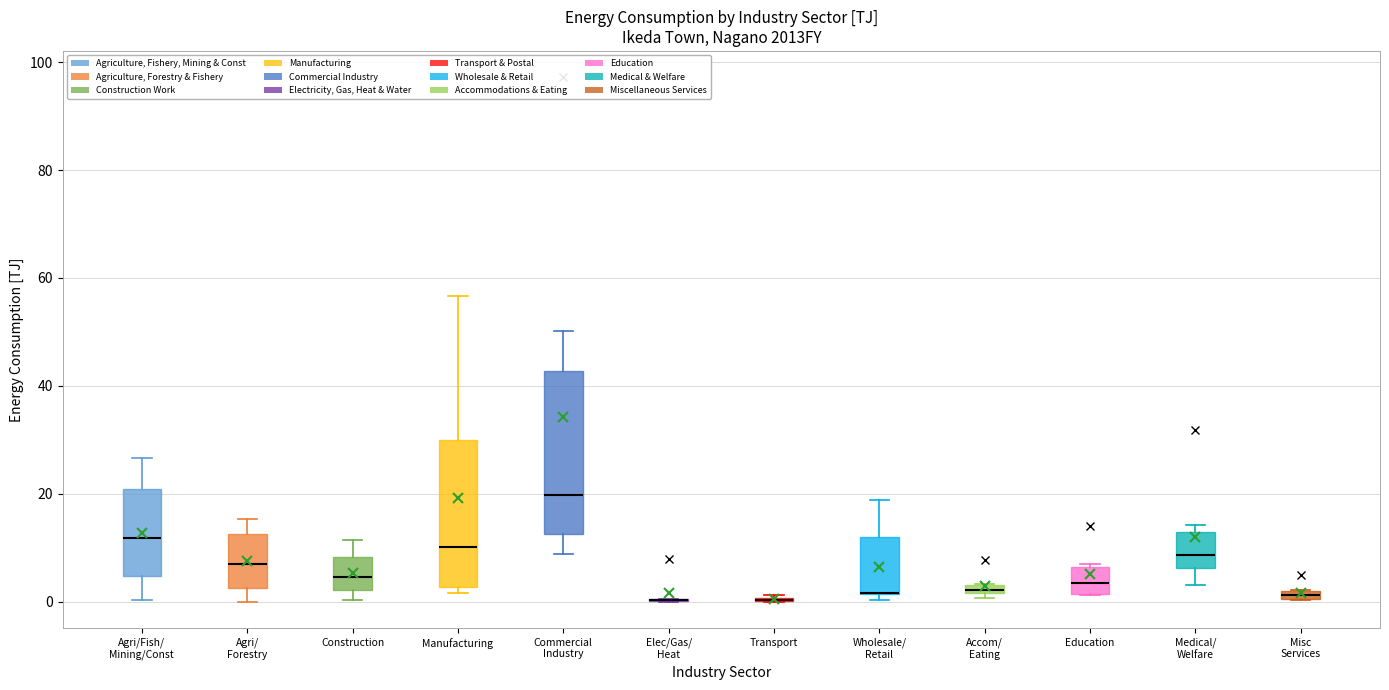

Where does the median line of the box for Education sit on the y-axis? The values are not printed on the chart, so give them approximately, as read against the axis.

4